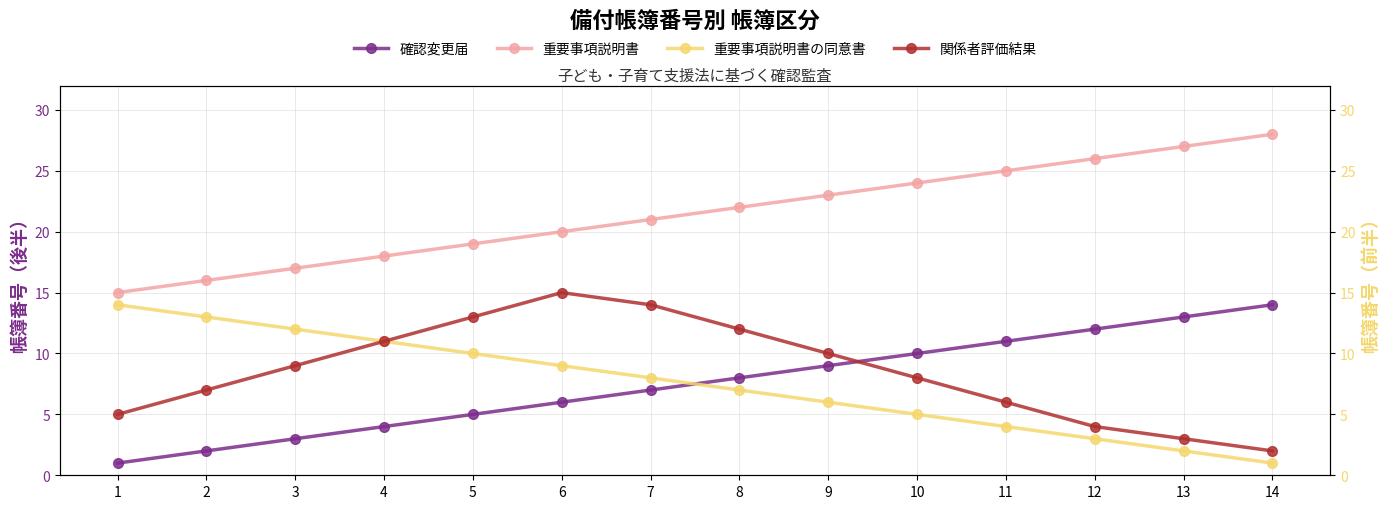

Which has a higher value, 8 or 4?

8